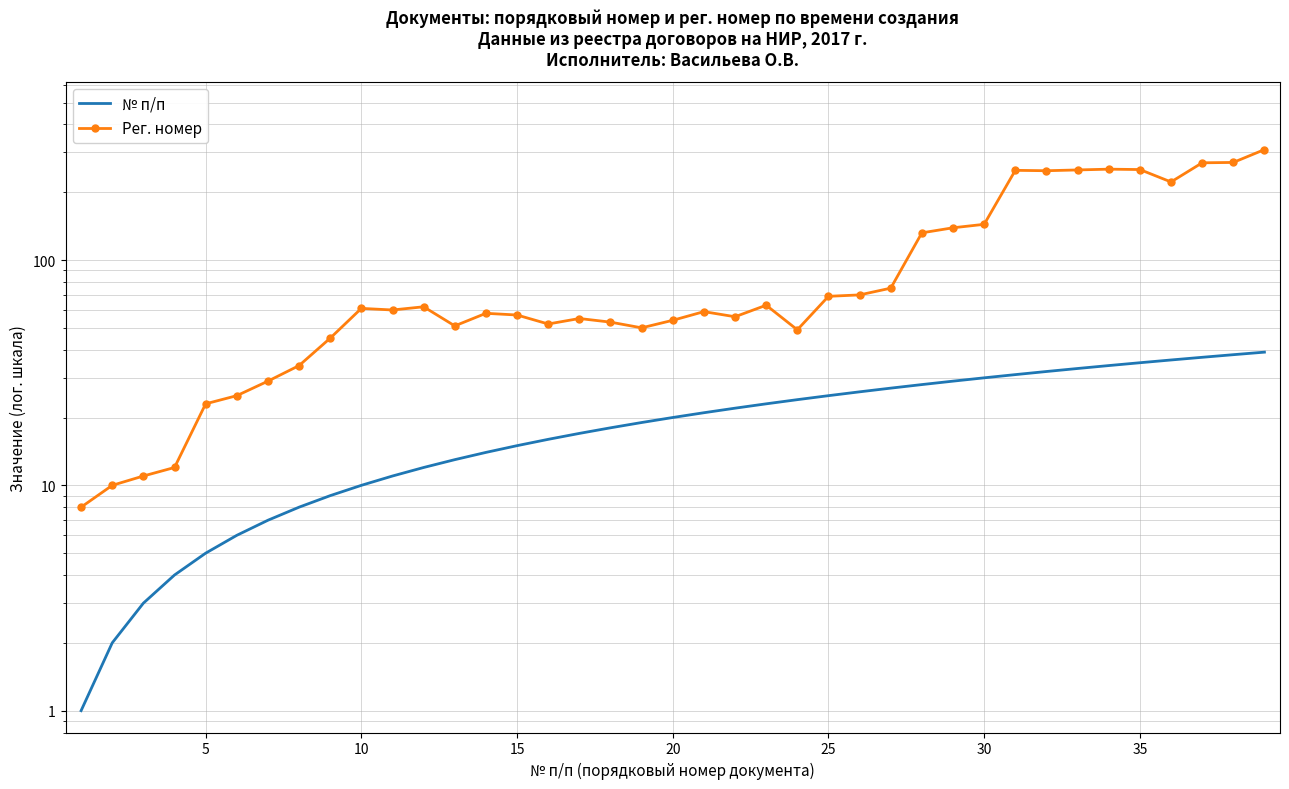

What is the average value of the № п/п series?

20